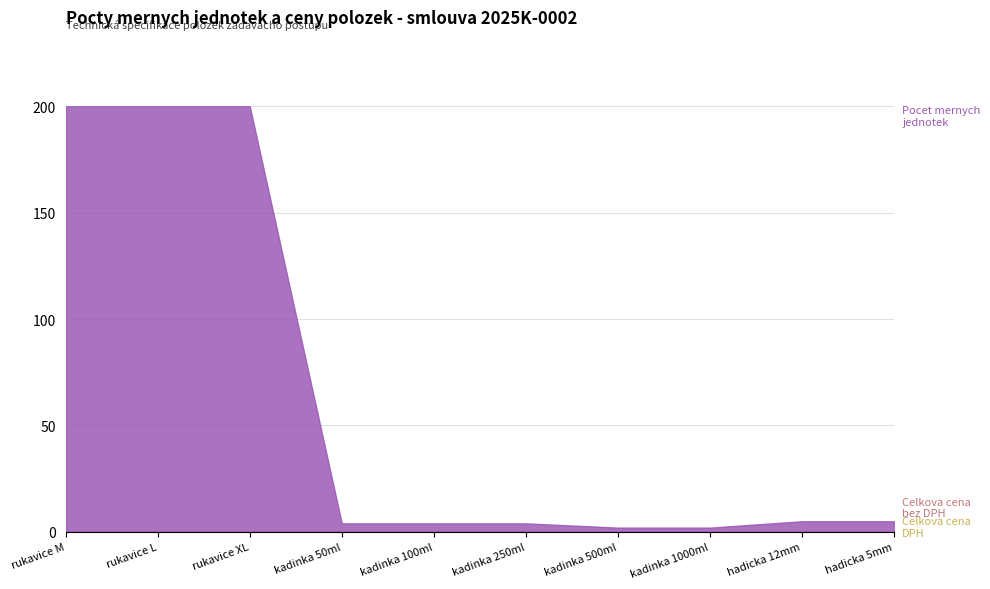

Reading left to right, extract all data points from this chart.

Pocet mernych jednotek: 200	200	200	4	4	4	2	2	5	5
Celkova cena bez DPH: 0	0	0	0	0	0	0	0	0	0
Celkova cena DPH: 0	0	0	0	0	0	0	0	0	0